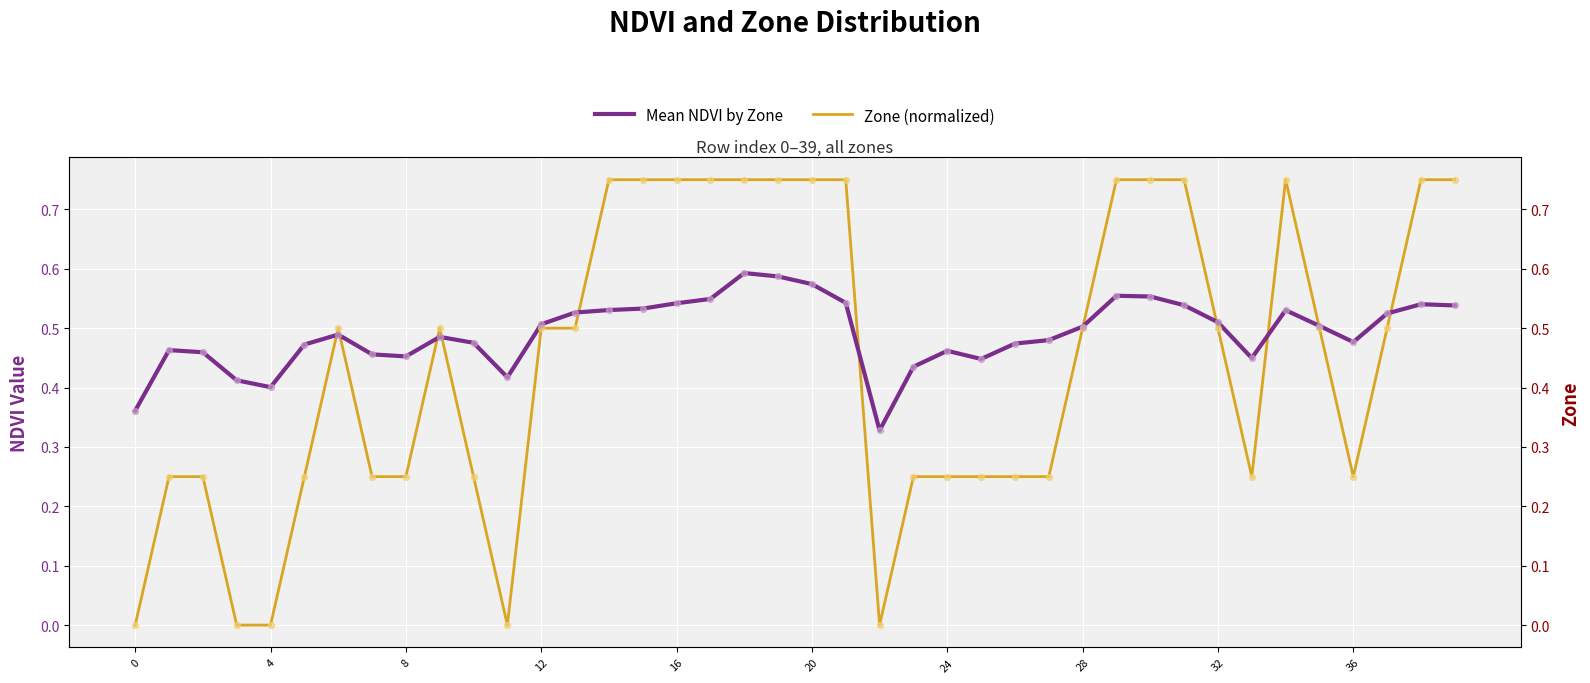

Which series has the widest spread of Y values?

Zone (normalized)